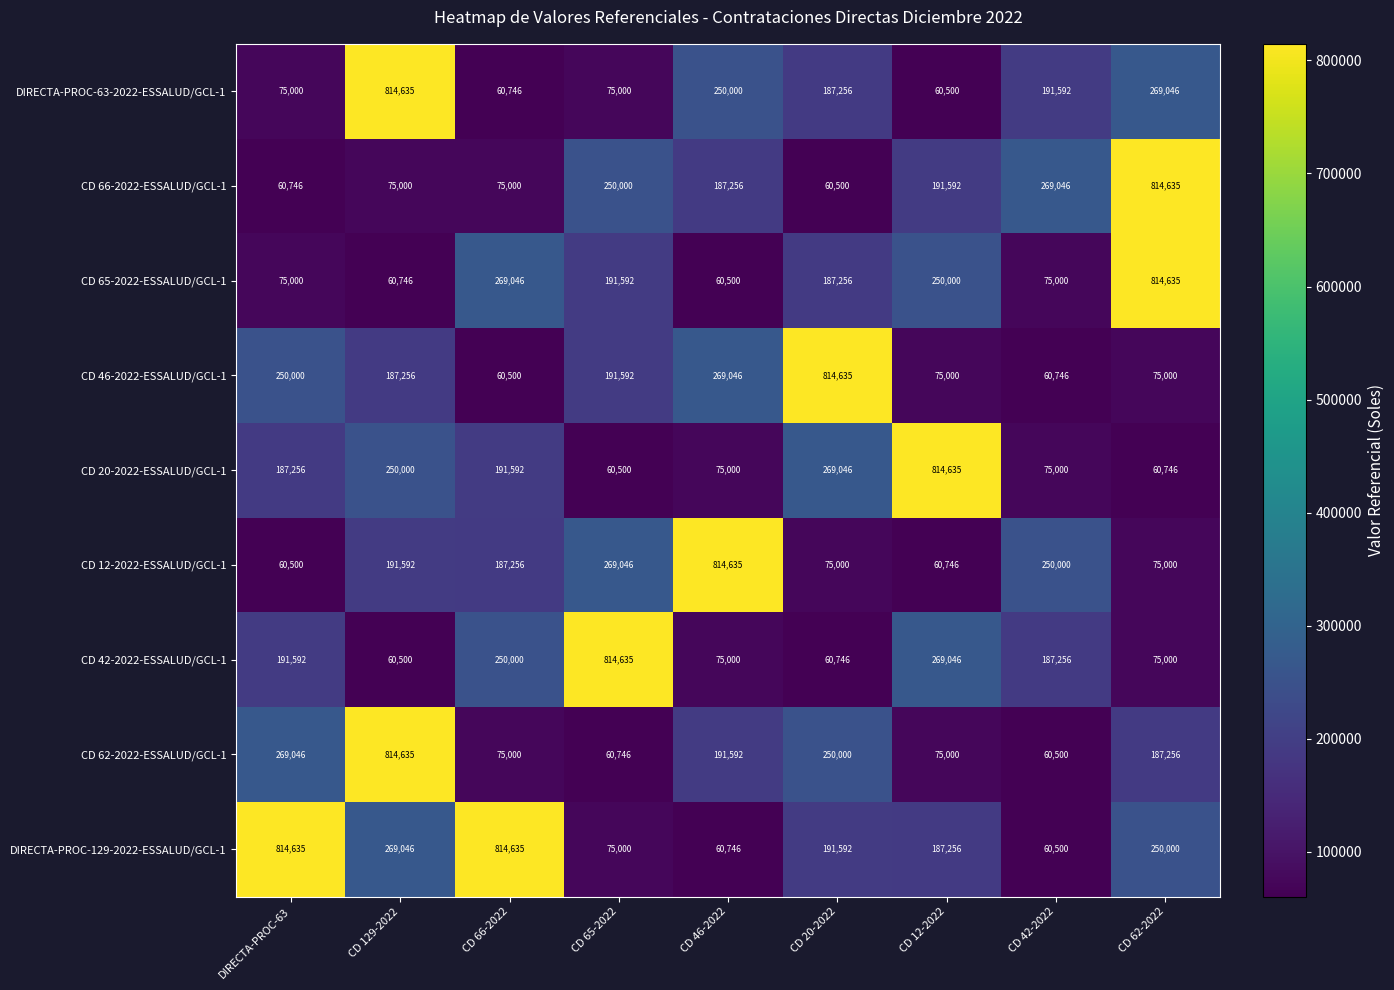

True or false: CD 62-2022-ESSALUD/GCL-1 has a value of 60500 at CD 42-2022.

True